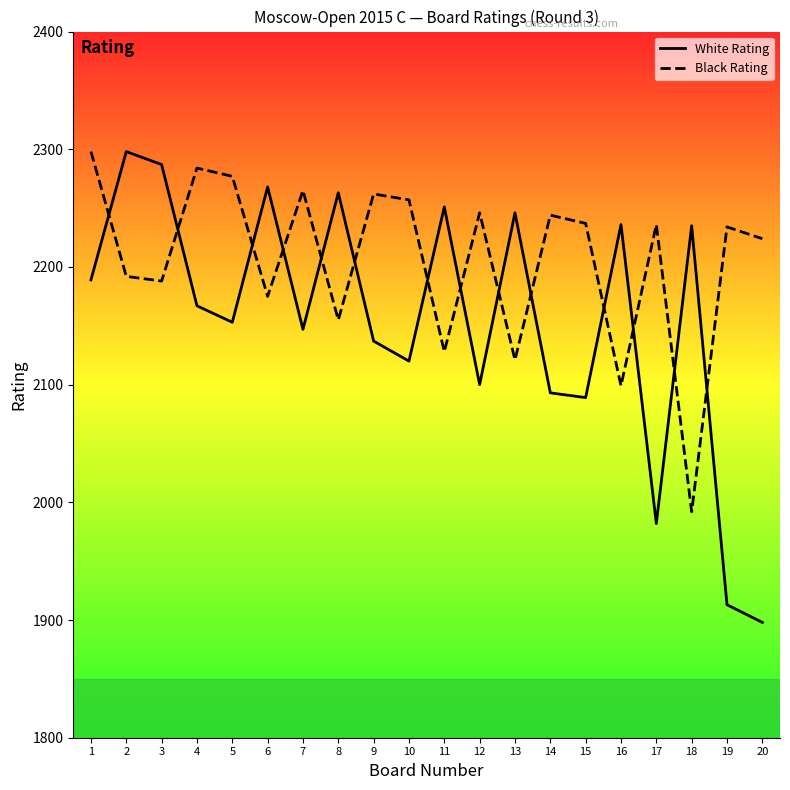

List the series in order of their overall mean, highest first.

Black Rating, White Rating